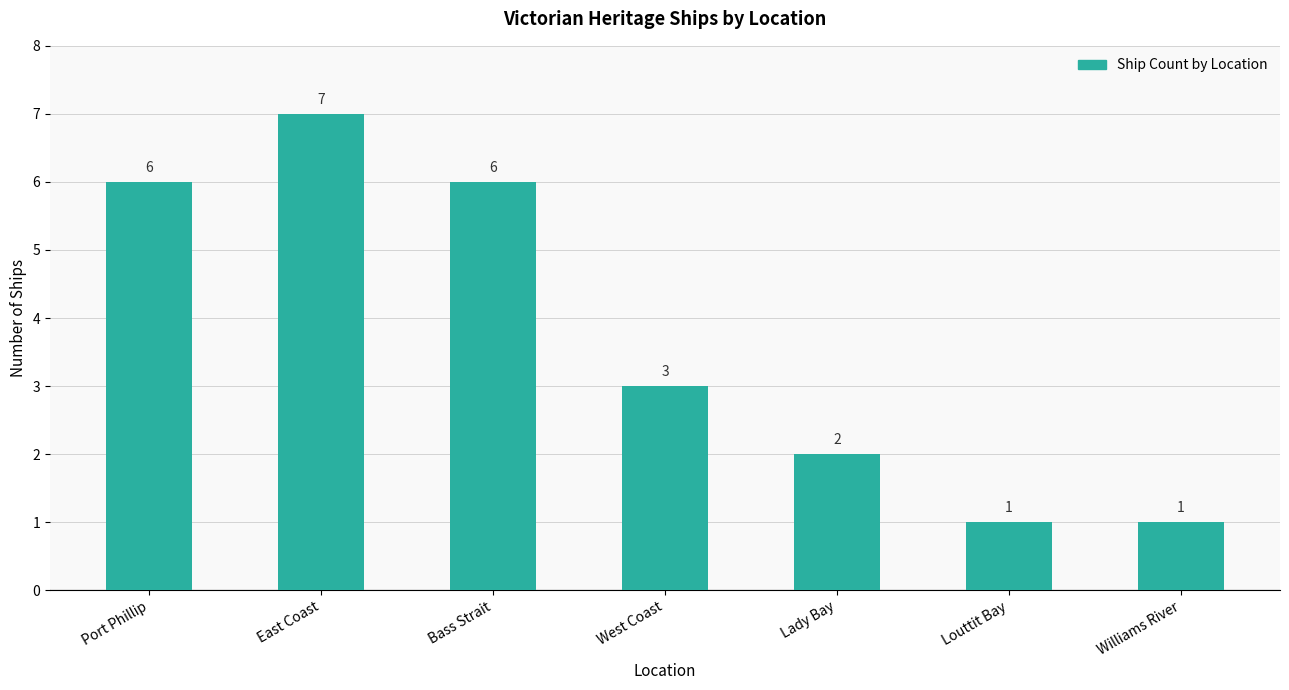

The value at Louttit Bay is 2. True or false?

False